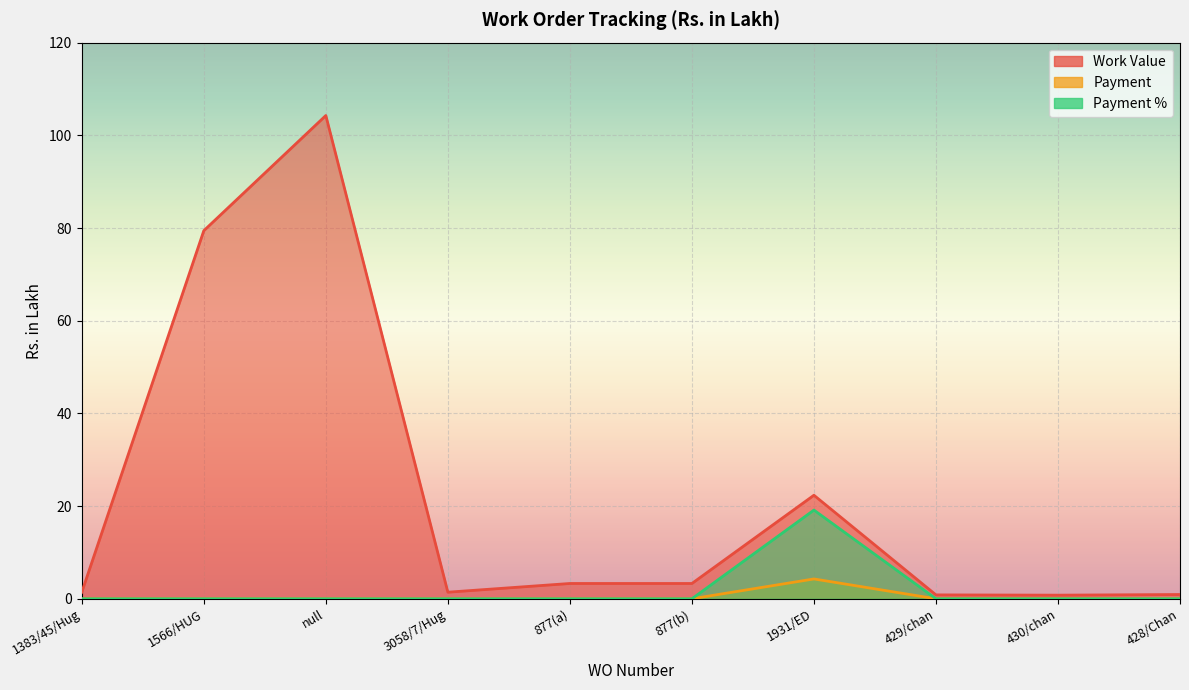

How many interior local valleys does the Work Value series have?

2